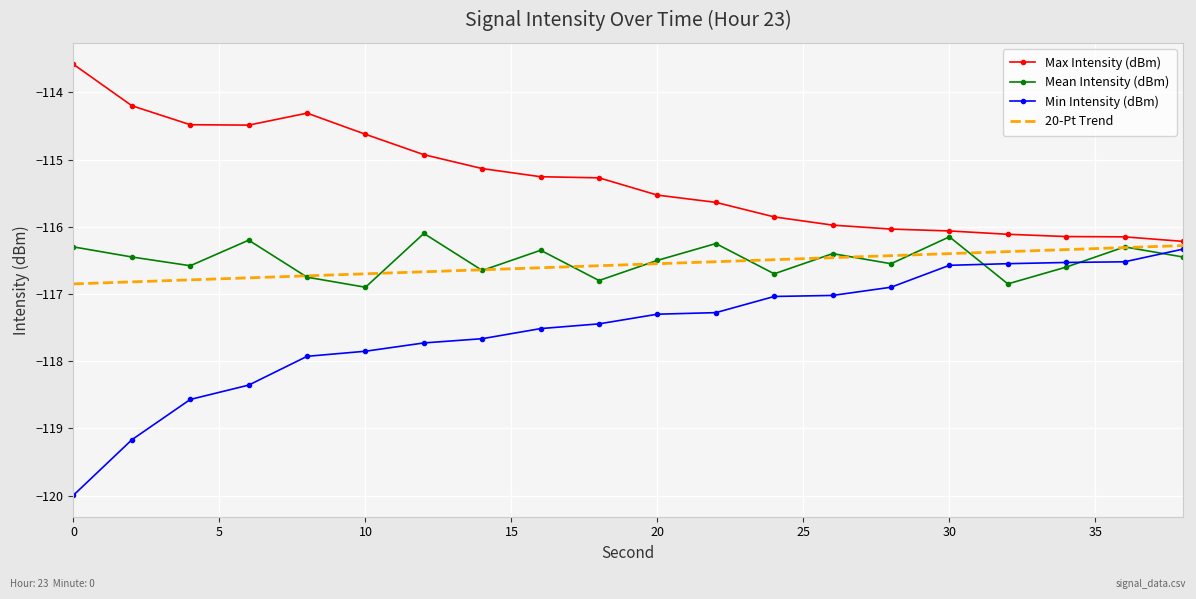

Which series has the widest spread of values?

Min Intensity (dBm)